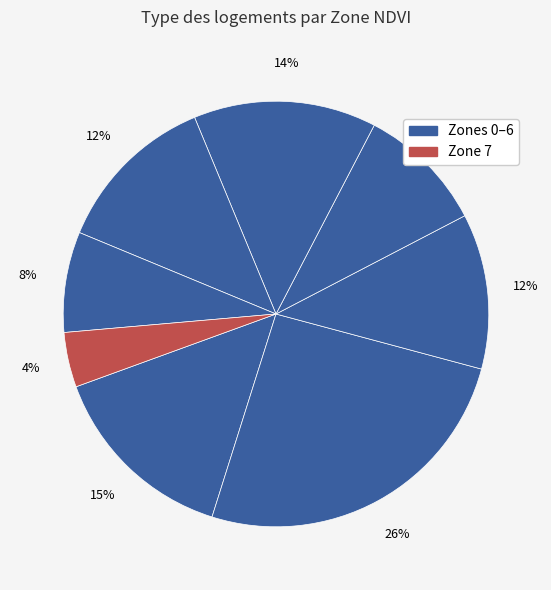

How many slices are in this pie chart?

8